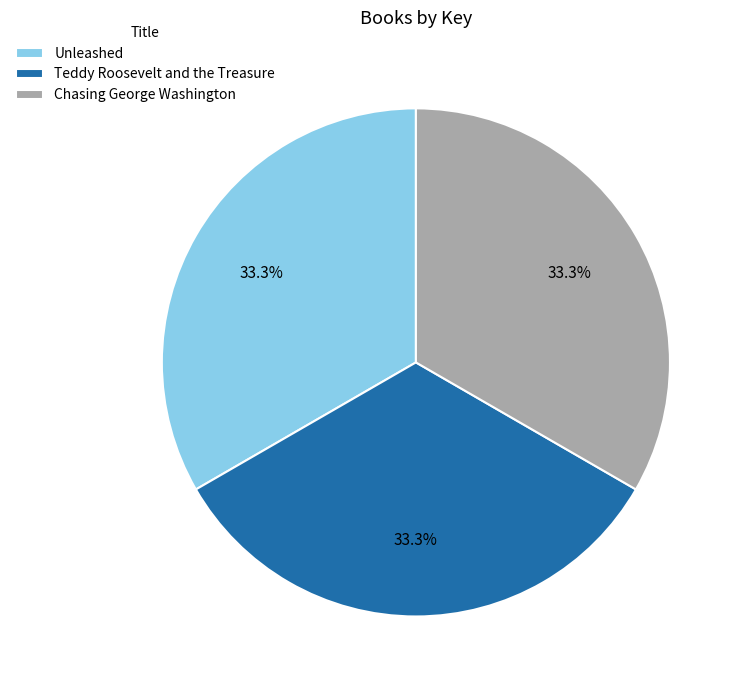

Is Chasing George Washington the majority of the pie?

No